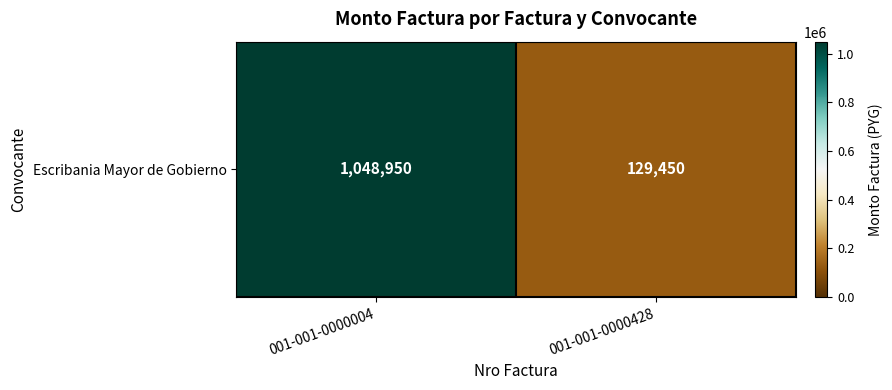

Between 001-001-0000428 and 001-001-0000004, which is larger?

001-001-0000004